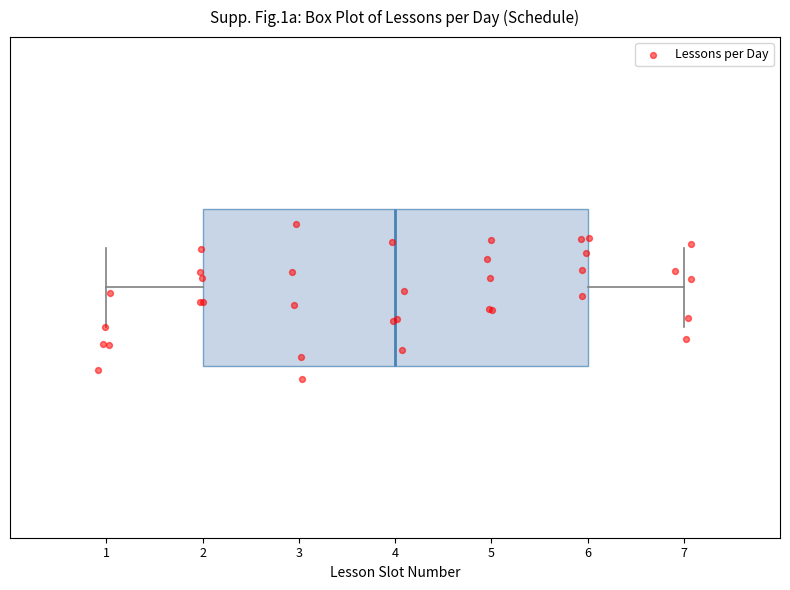

Where does the left whisker of the box end on the x-axis? The values are not printed on the chart, so give them approximately, as read against the axis.

1